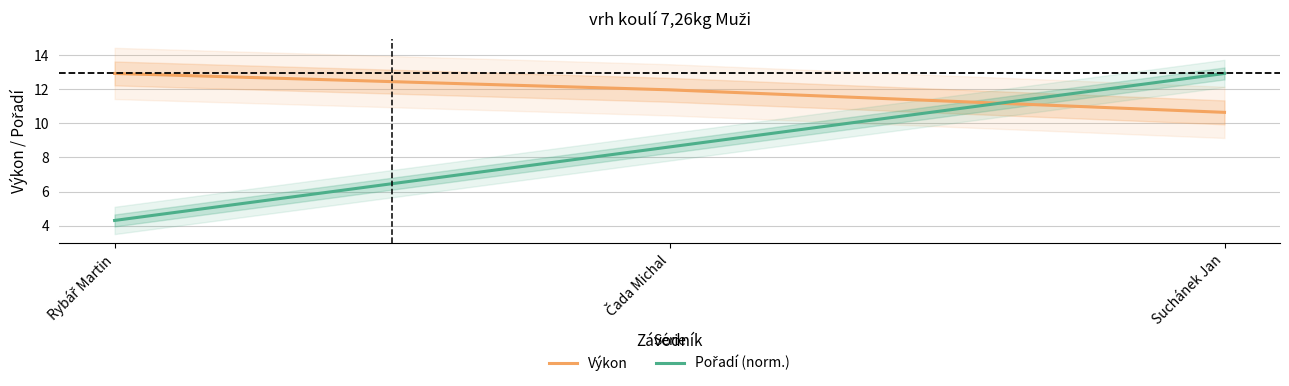

List the series in order of their peak value, lowest first.

Výkon, Pořadí (norm.)